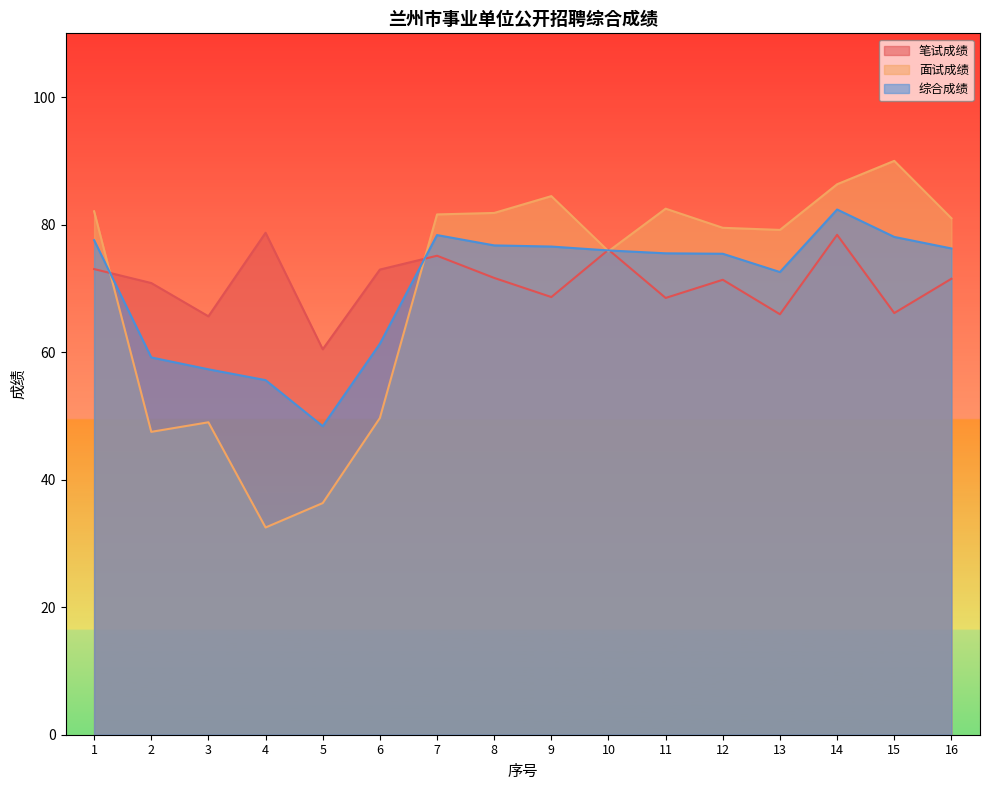

What is the value of the 笔试成绩 point at the 7th from the left?

75.1